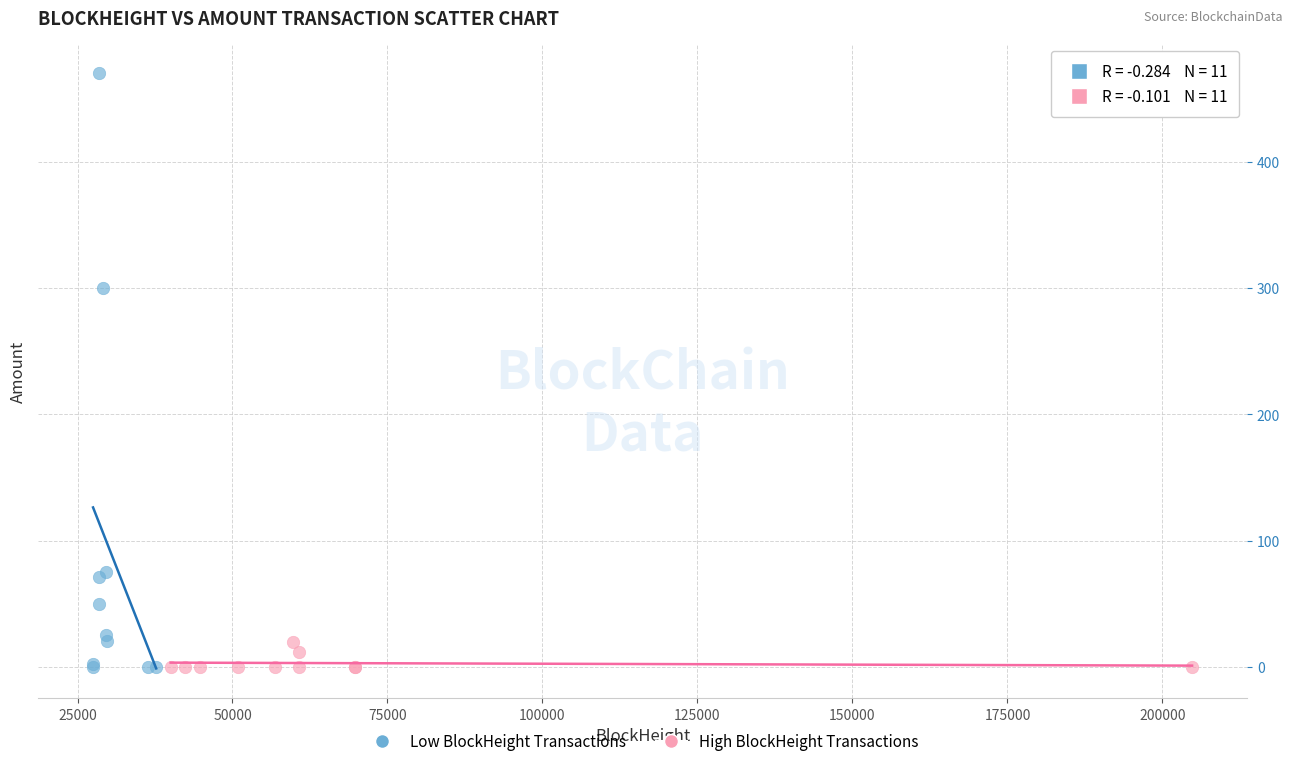

Which series has the largest Y range (max minus min)?

Low BlockHeight Transactions